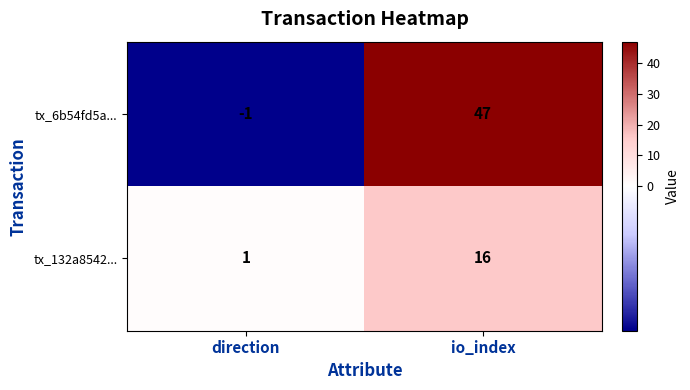

The value of tx_132a8542... at direction is 1. True or false?

True